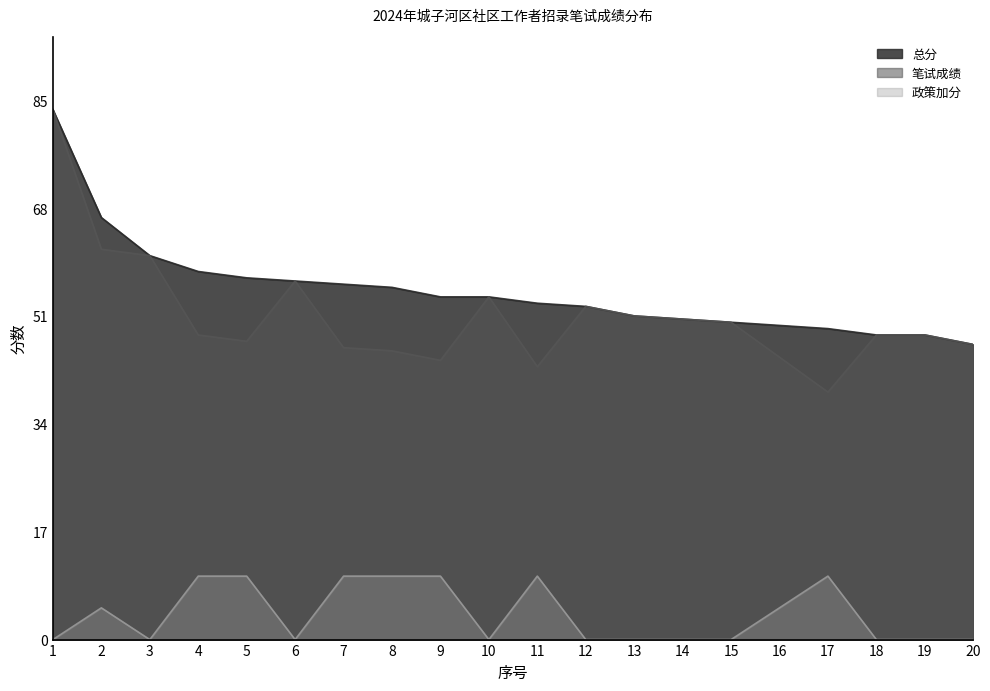

Which label corresponds to the smallest value in the chart?

1